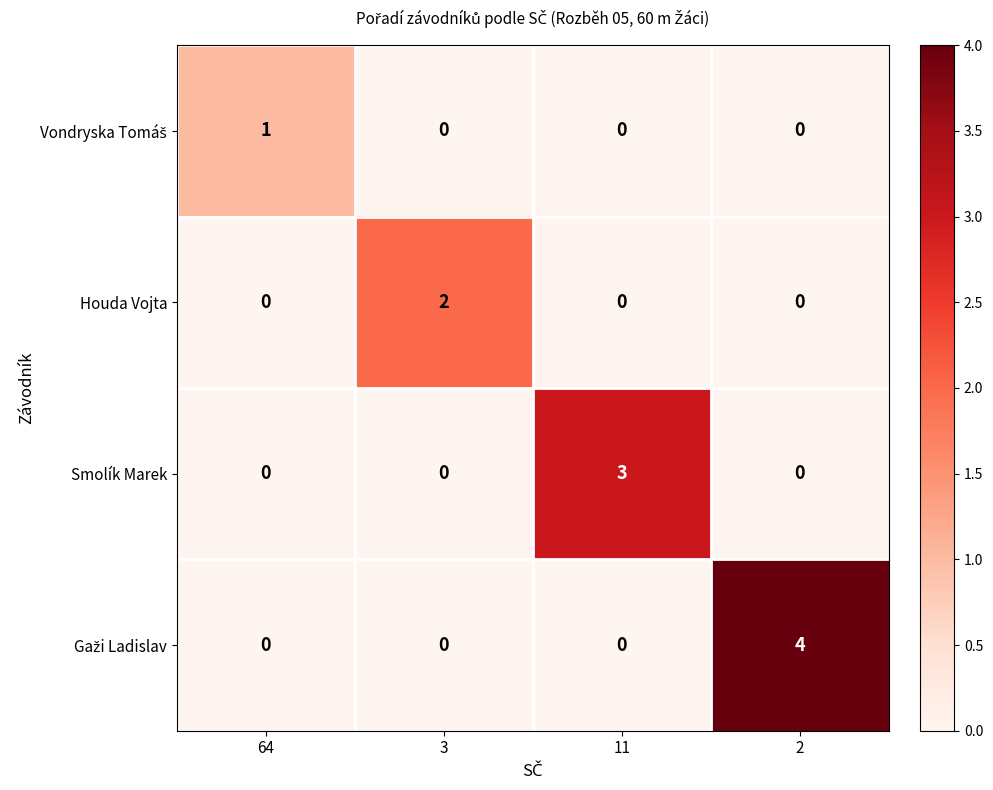

Is it true that Smolík Marek equals 0 at 2?

True